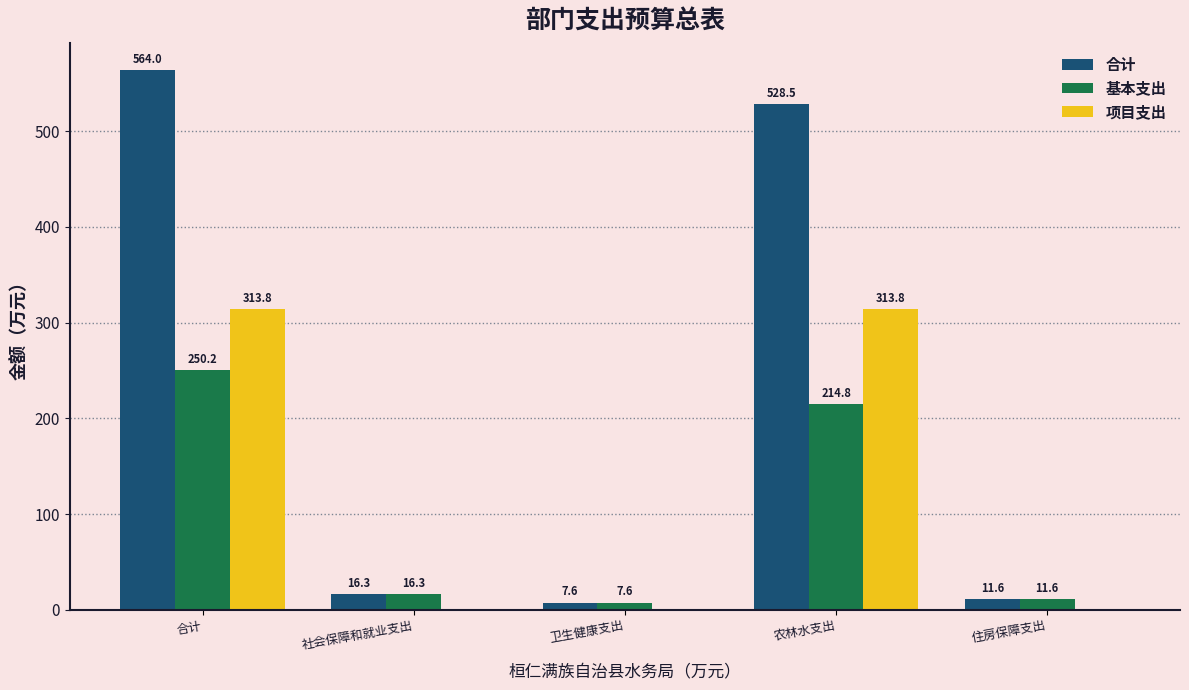

At which label does 基本支出 reach its peak?

合计